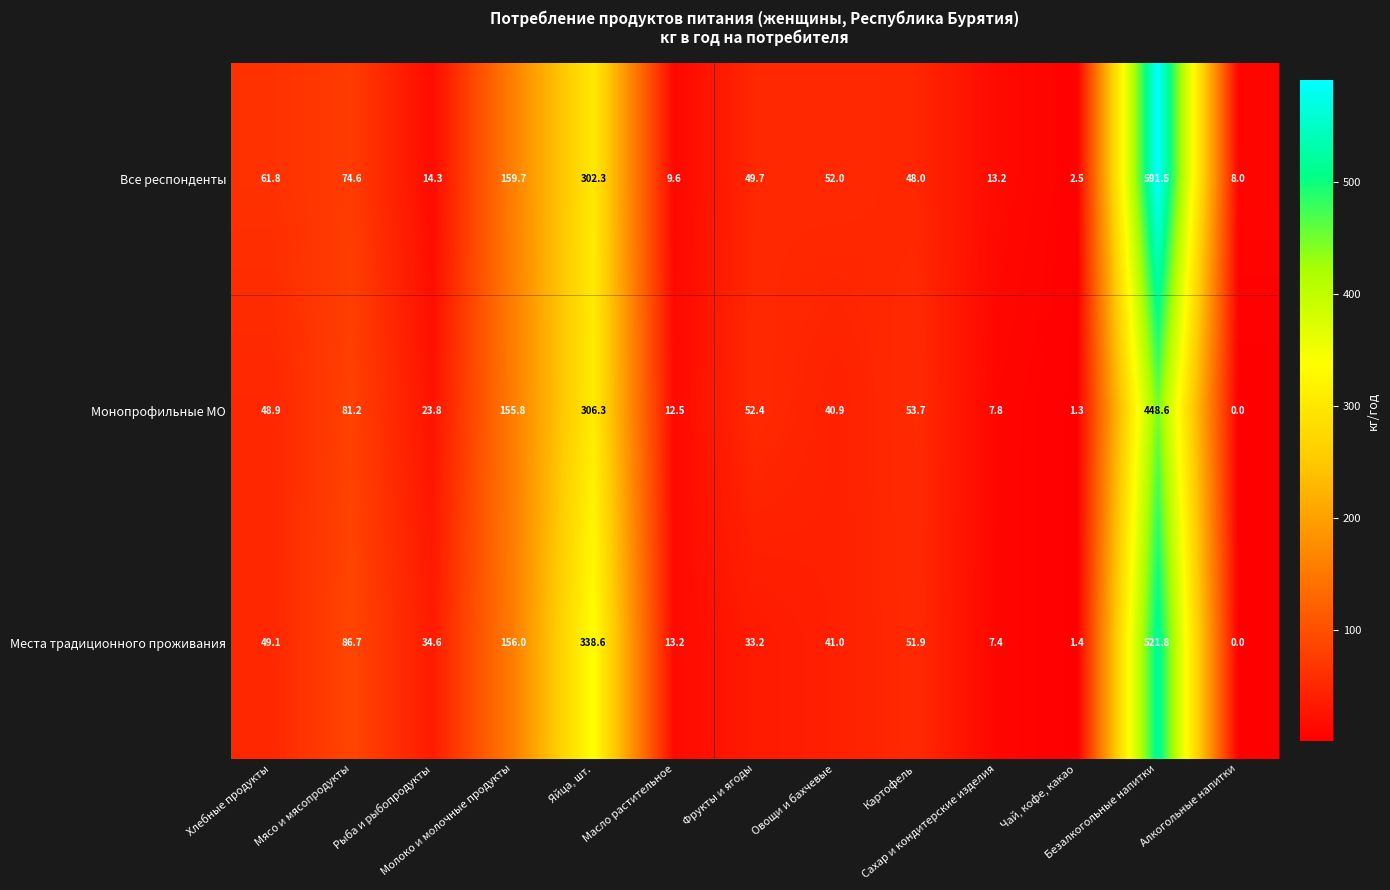

Rank the series by their average value, from lowest to highest.

Монопрофильные МО, Места традиционного проживания, Все респонденты